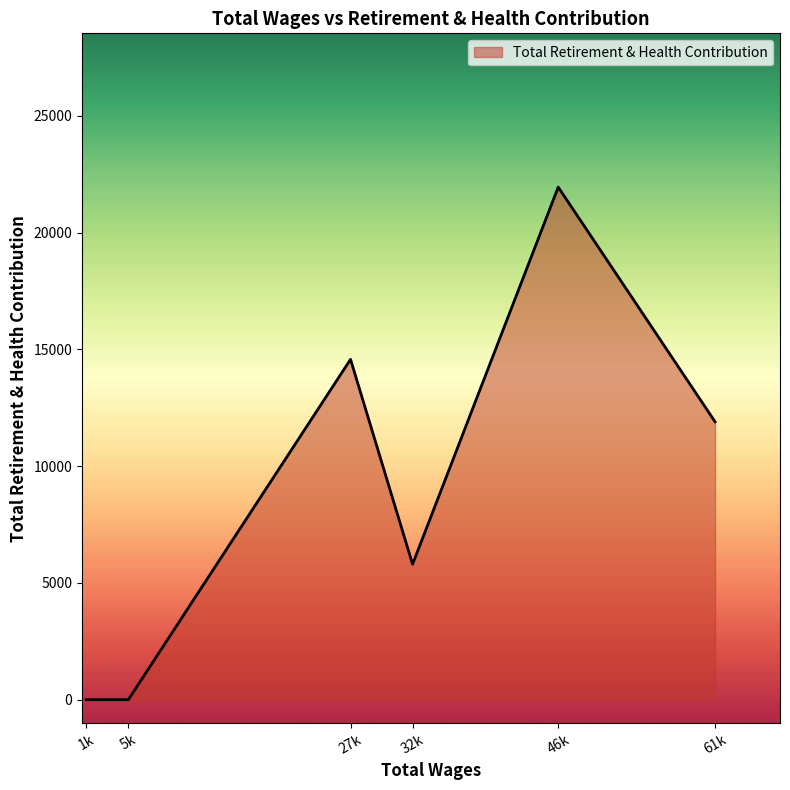

Is it true that the value at 5k is -7301?

False